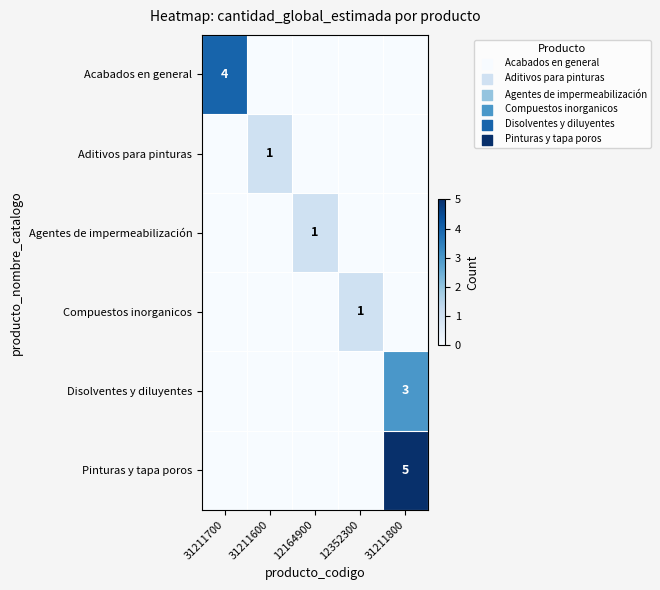

True or false: Pinturas y tapa poros has a value of 5 at 31211800.

True